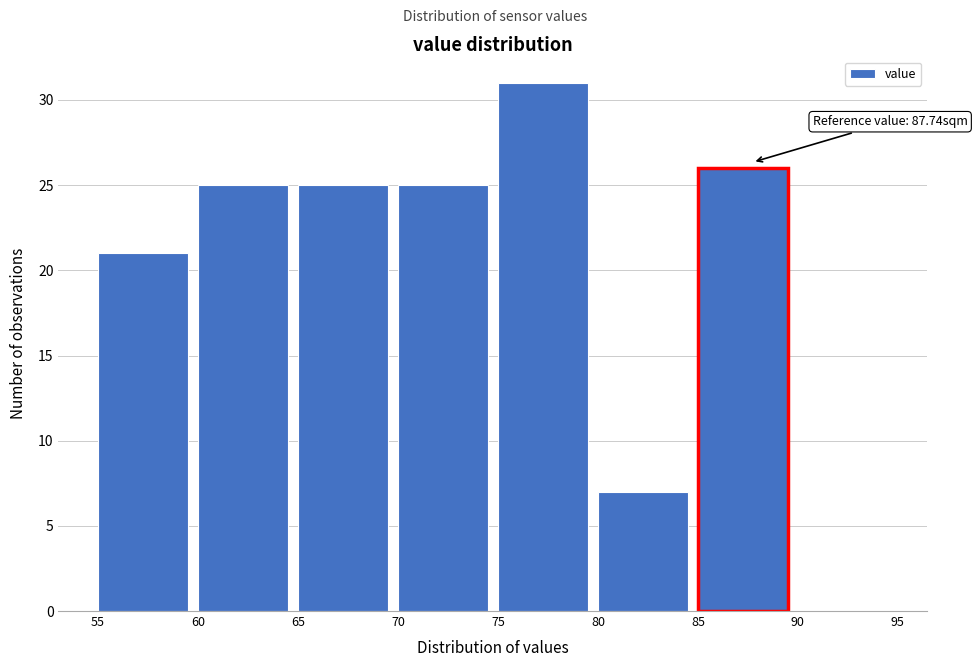

Which range on the x-axis has the tallest bar?

75 to 80